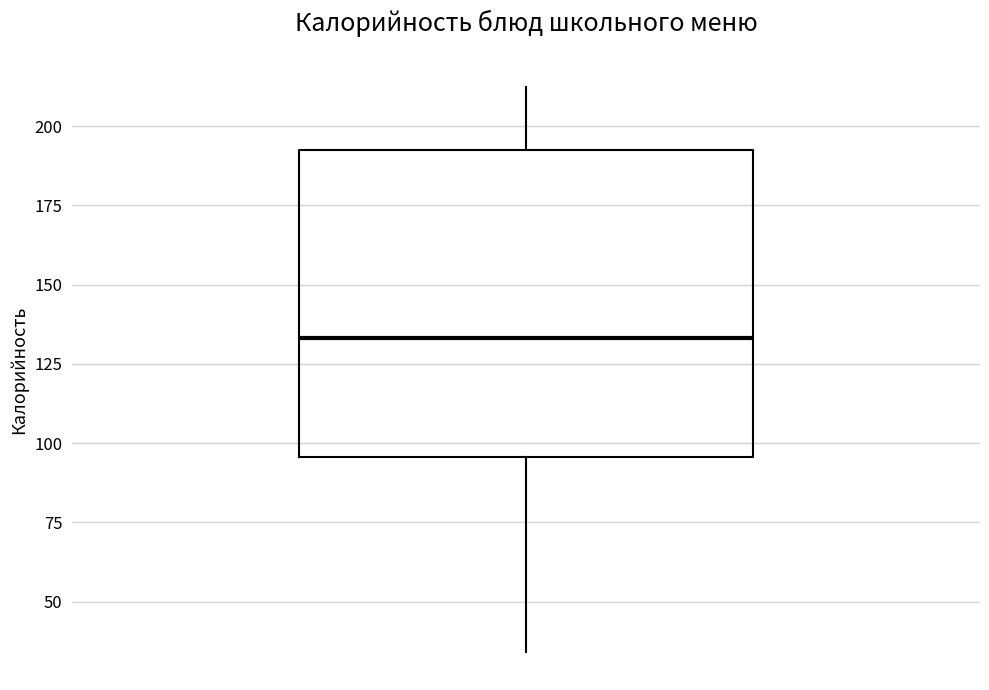

Read this box plot against the y-axis: the position of the median line, the range covered by the box, and the ends of both whiskers. The values are not printed on the chart, so give them approximately, as read against the axis.

median 135, box 95 to 190, whiskers 35 to 210